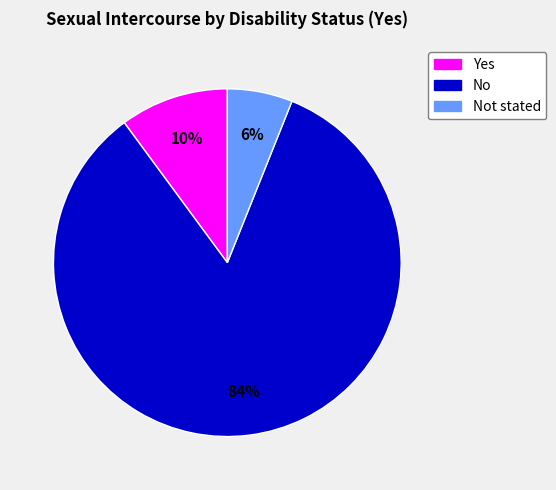

Does any single category account for the majority?

Yes